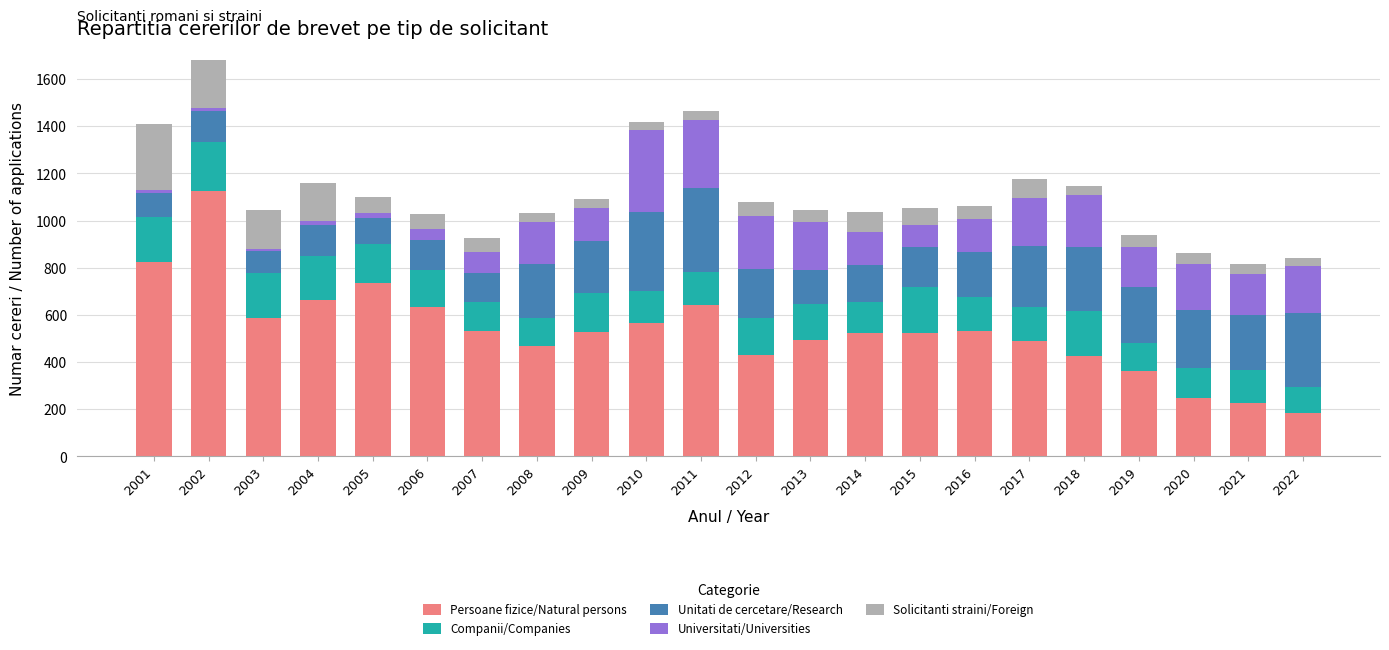

At which category is the sum across all series the highest?

2002